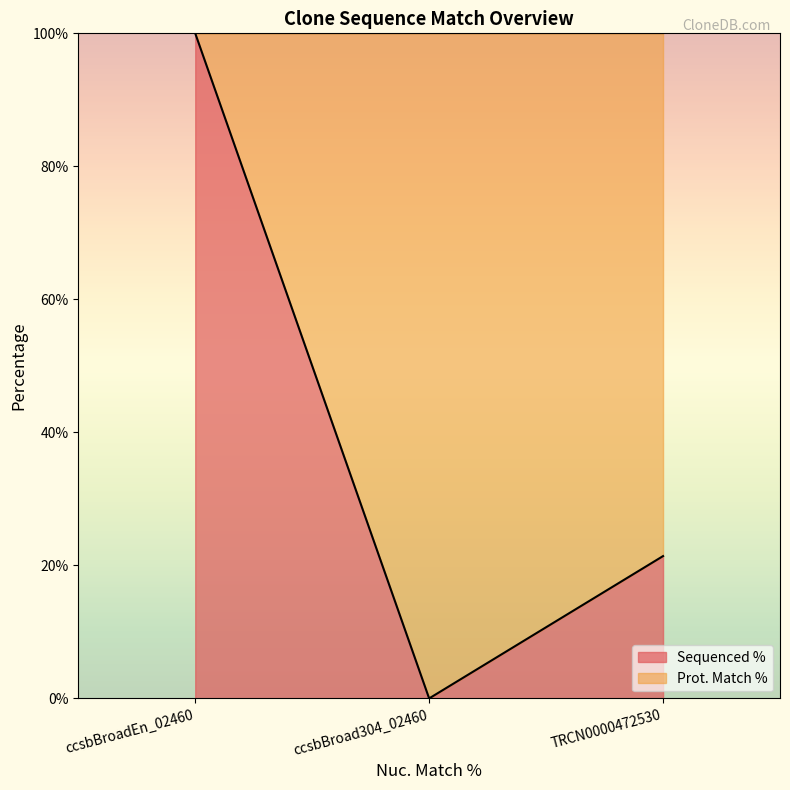

What is the change in value from ccsbBroadEn_02460 to TRCN0000472530?

-78.6